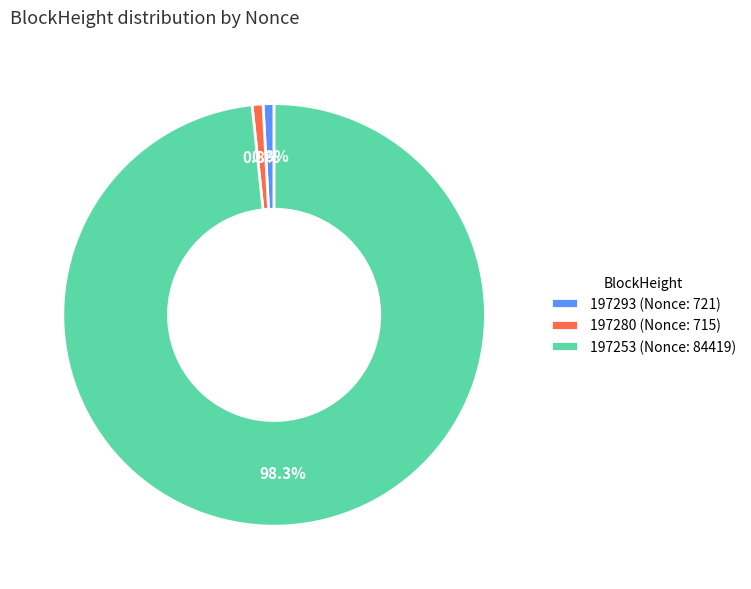

Combined, do 197253 and 197280 account for over 50%?

Yes